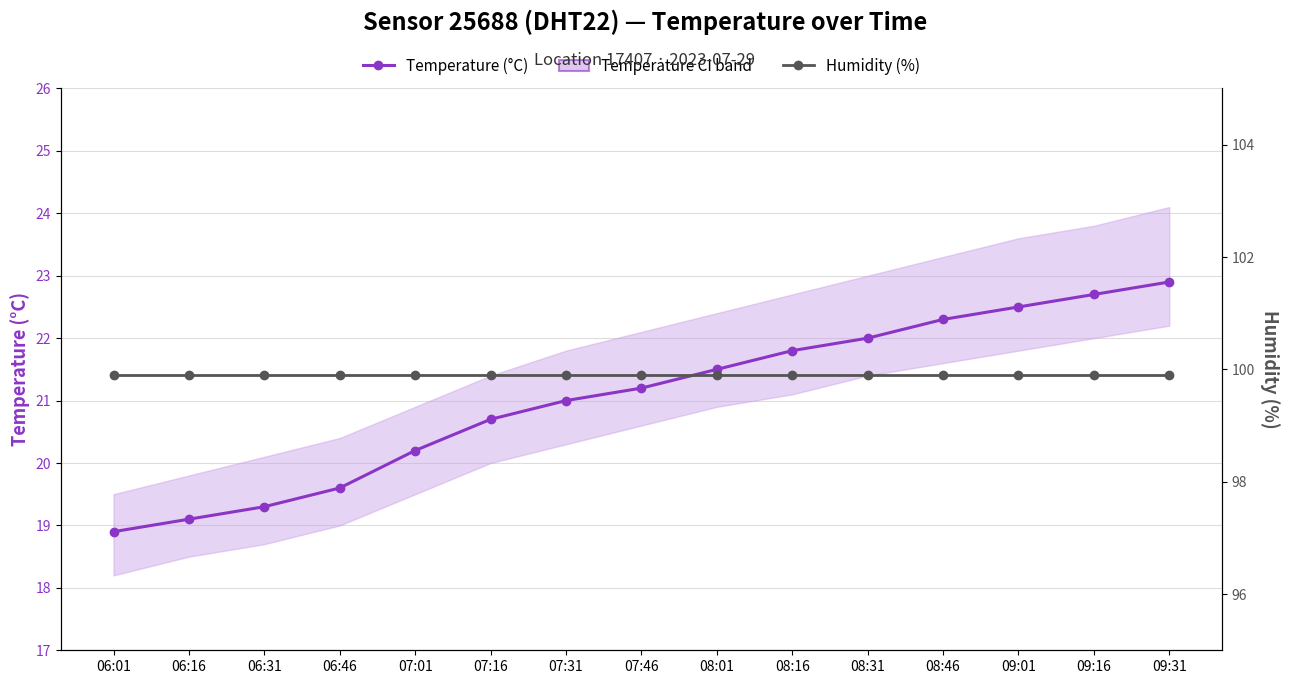

Does the chart have visible grid lines?

Yes